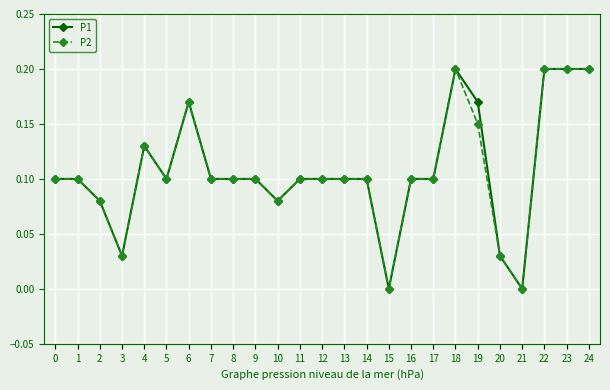

How many series are shown in this chart?

2